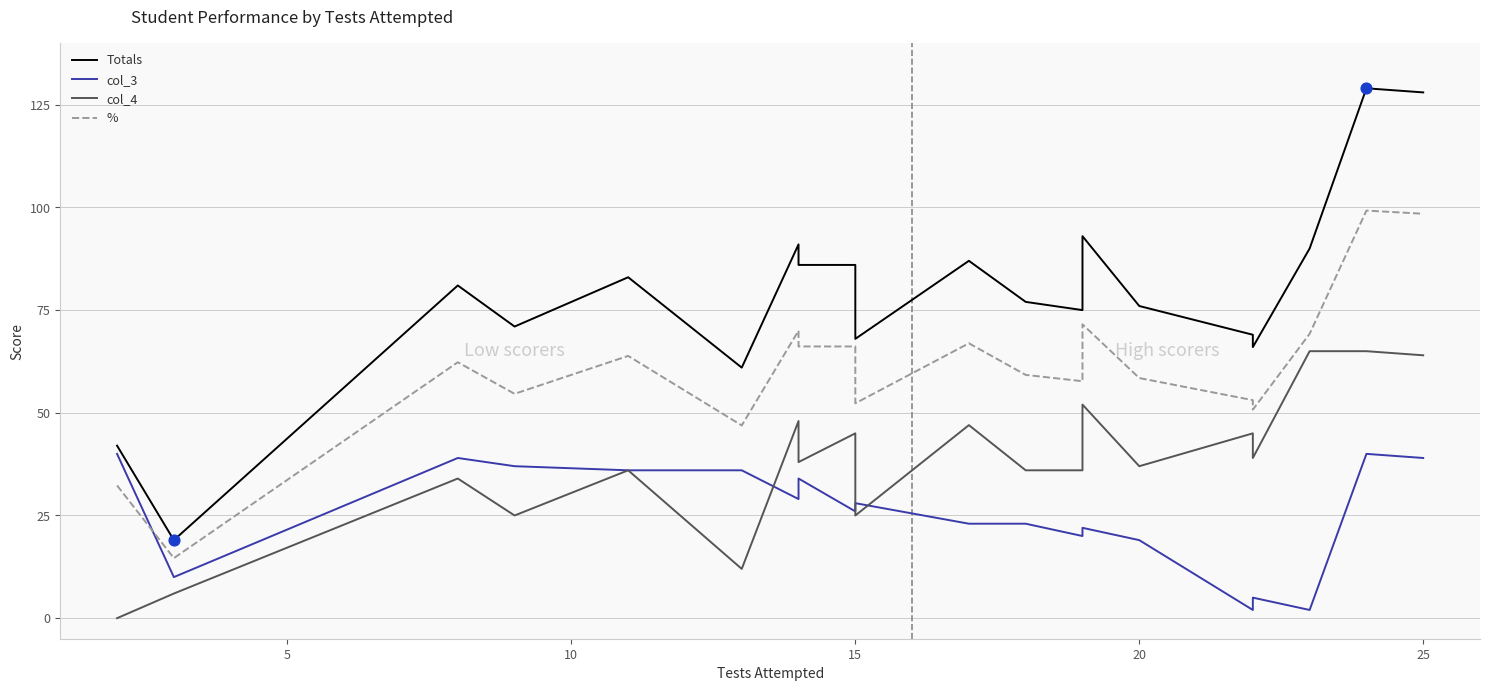

Is the value of % at 12 greater than the value of col_4 at 9?

Yes